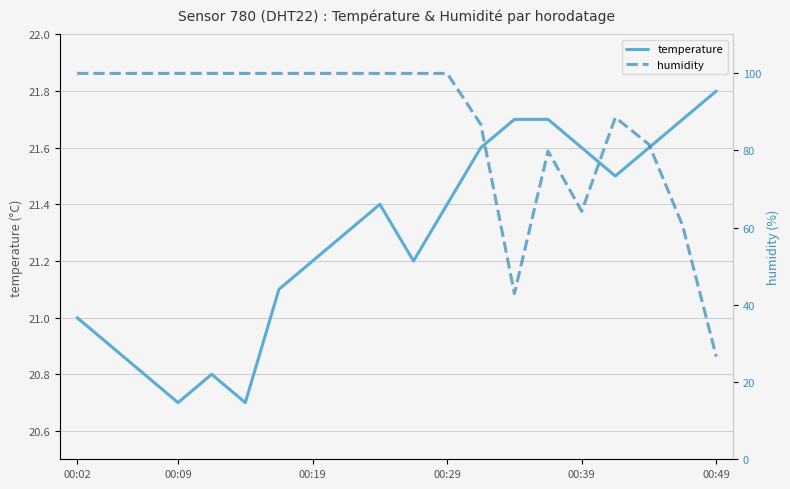

Which series has the largest total across all categories?

humidity